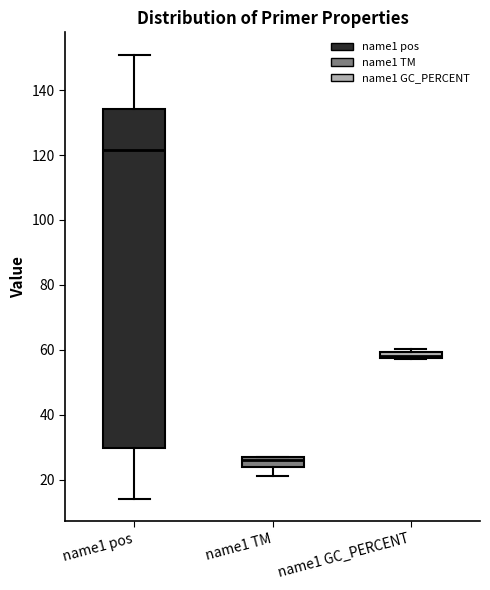

Which box is the tallest, from its lower edge to its upper edge?

name1 pos